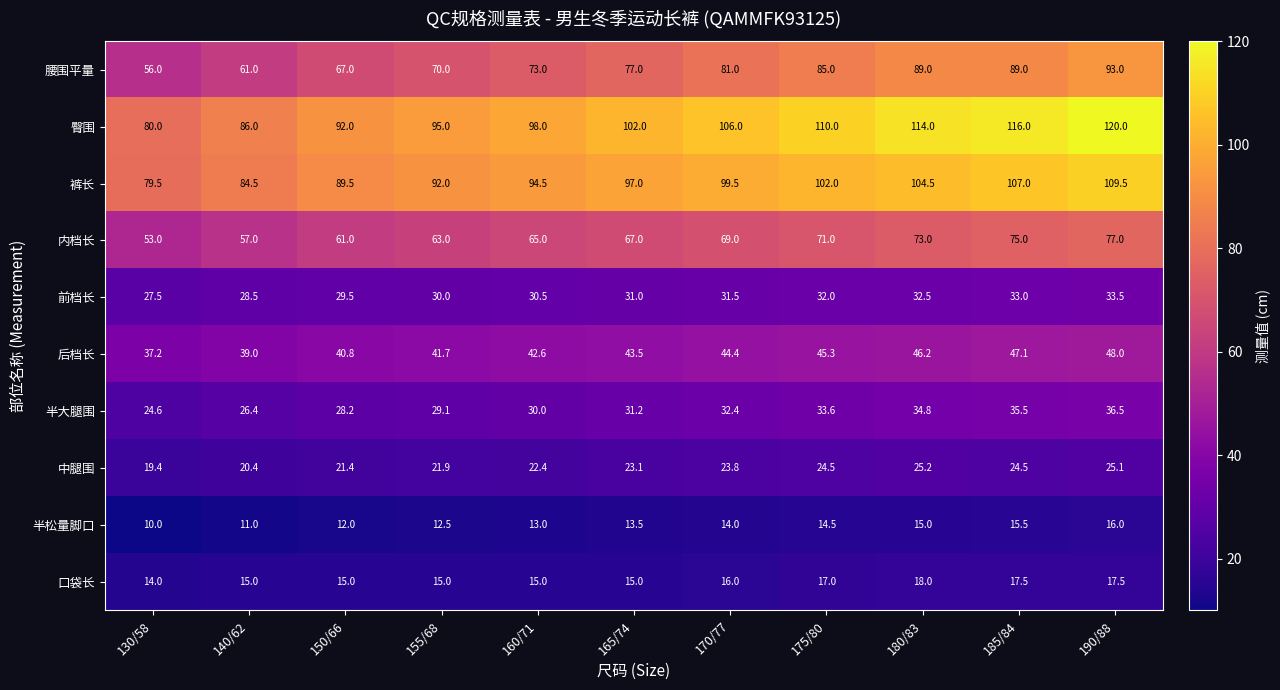

True or false: 半松量脚口 has a value of 23.0 at 185/84.

False